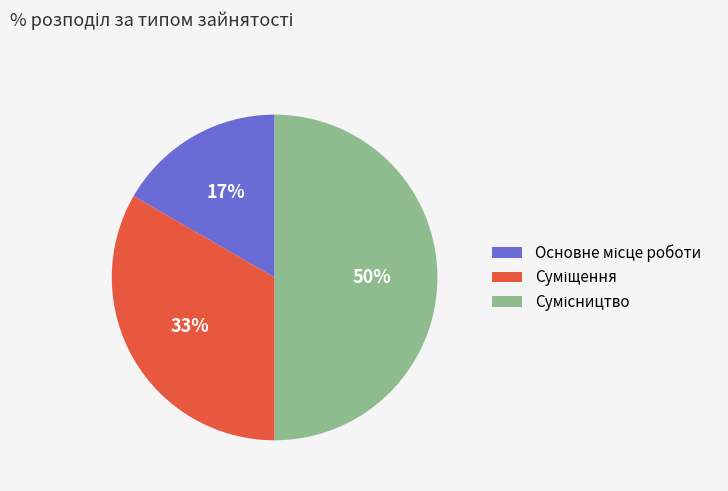

To the nearest percent, what is the average slice percentage?

33%